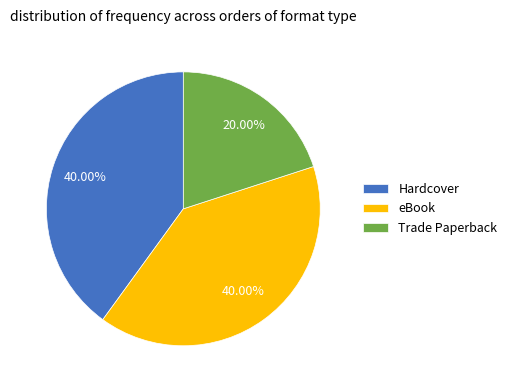

Is there any slice that represents more than half of the pie?

No